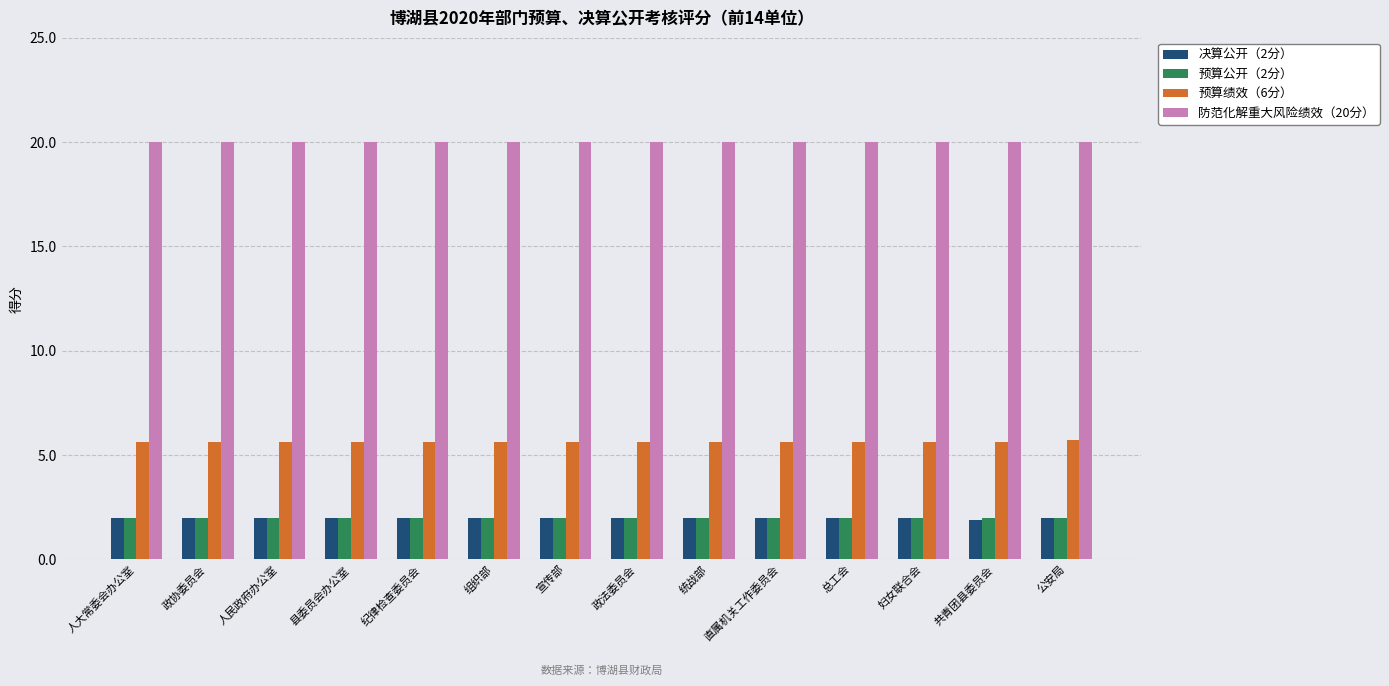

At how many categories does at least one series exceed 17?

14